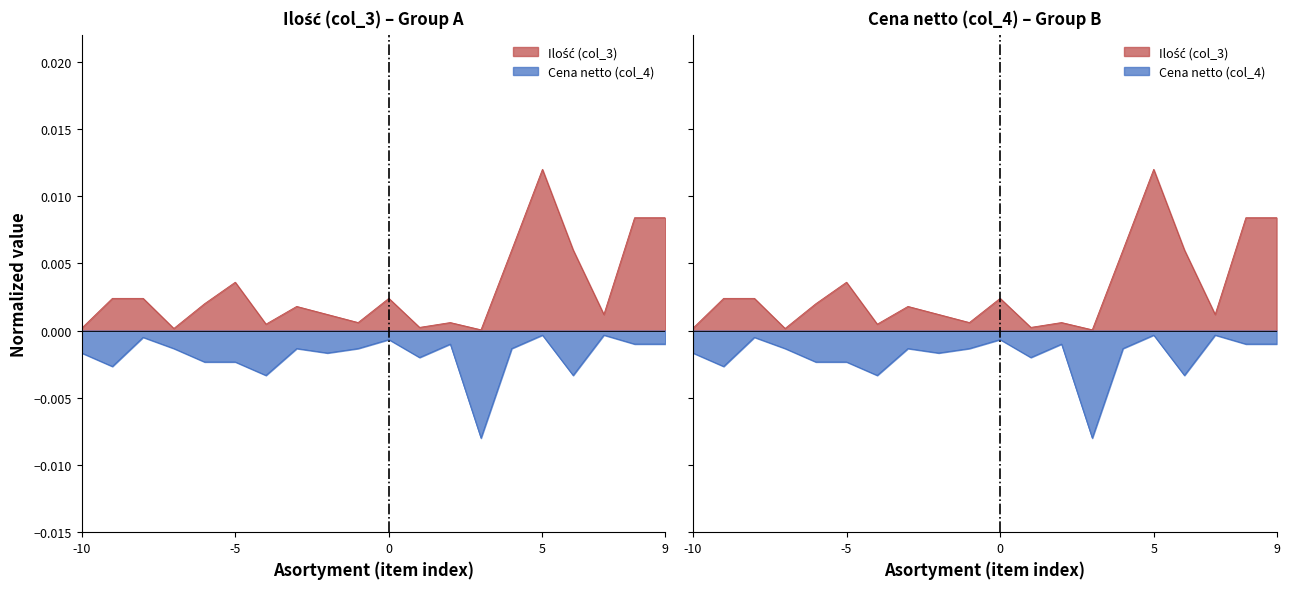

True or false: Ilość (col_3) and Cena netto (col_4) cross at least once.

False